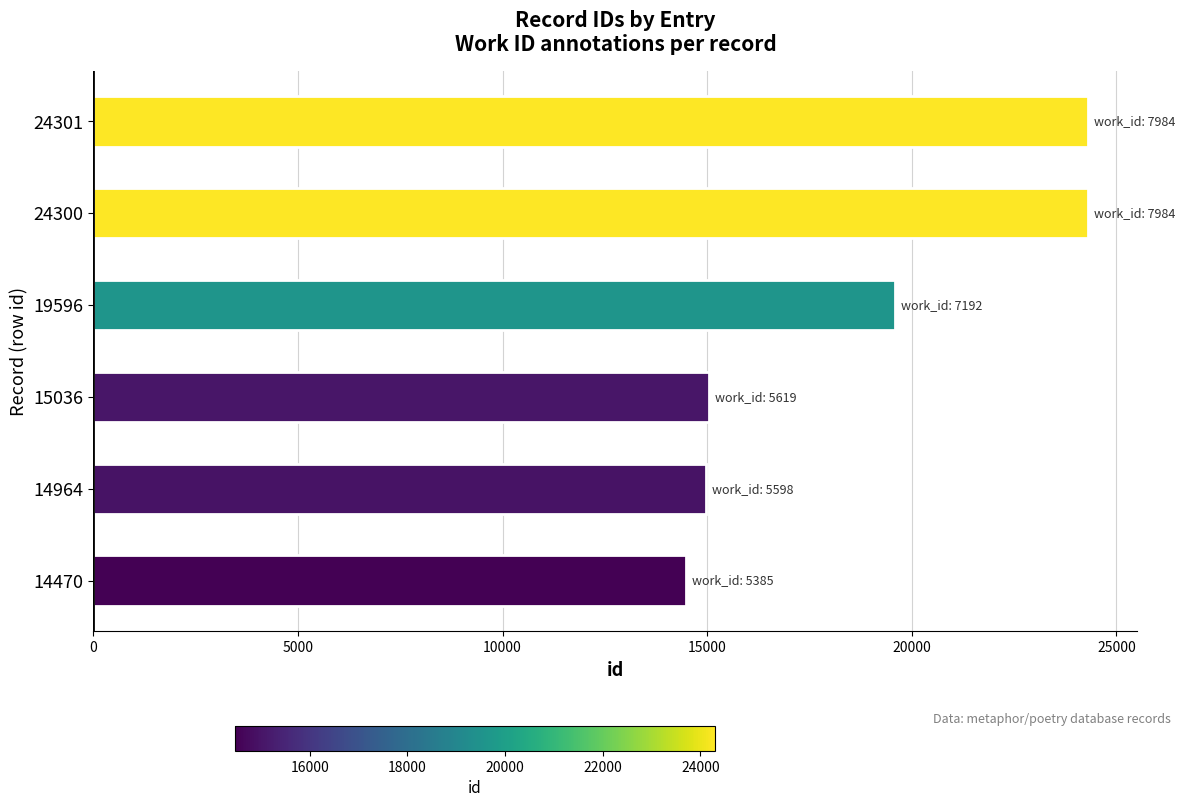

At which label is the value closest to 19385?

19596